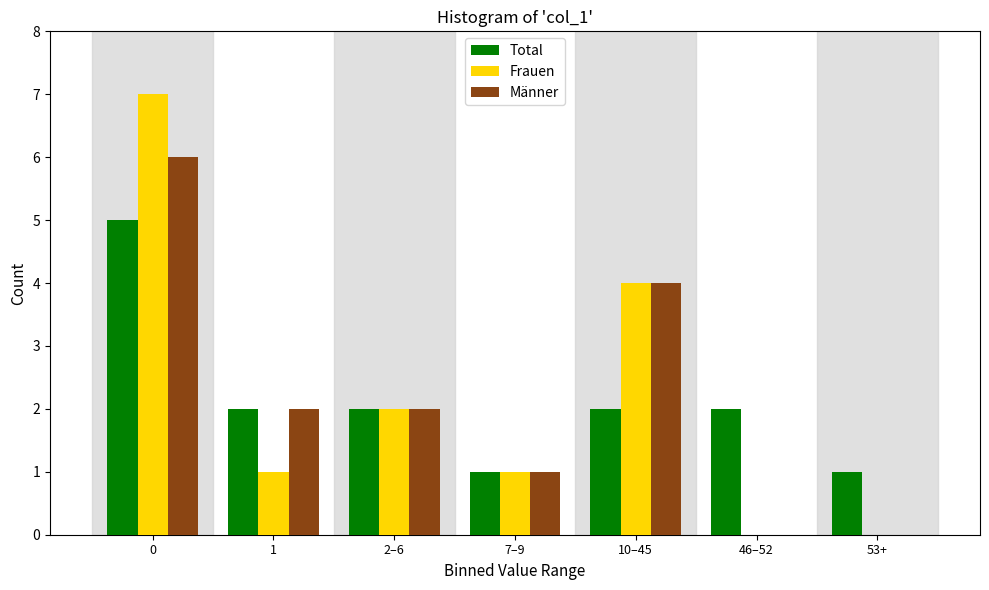

Reading left to right, list all the values displayed in this chart.

Total: 0=5	1=2	2–6=2	7–9=1	10–45=2	46–52=2	53+=1
Frauen: 0=7	1=1	2–6=2	7–9=1	10–45=4	46–52=0	53+=0
Männer: 0=6	1=2	2–6=2	7–9=1	10–45=4	46–52=0	53+=0